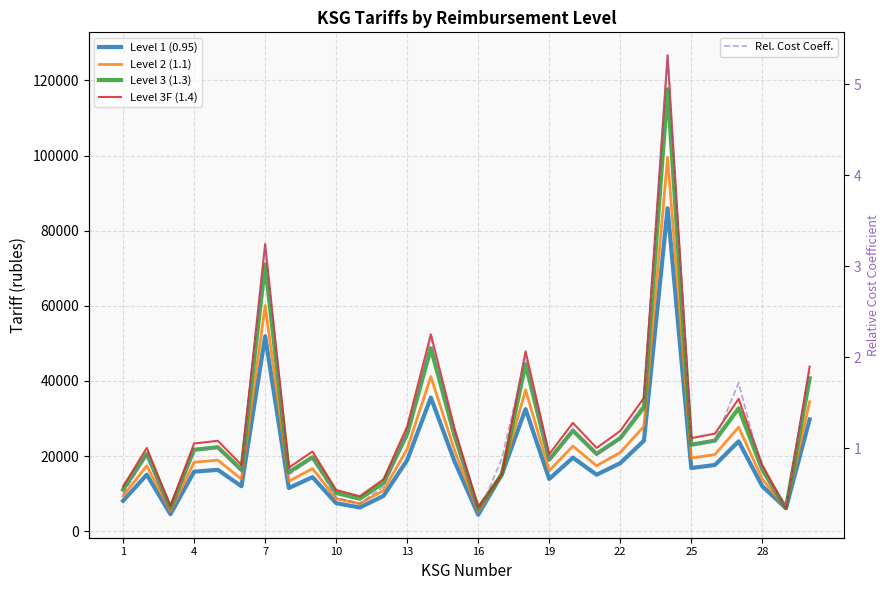

What is the maximum value shown in the chart?

126708.1